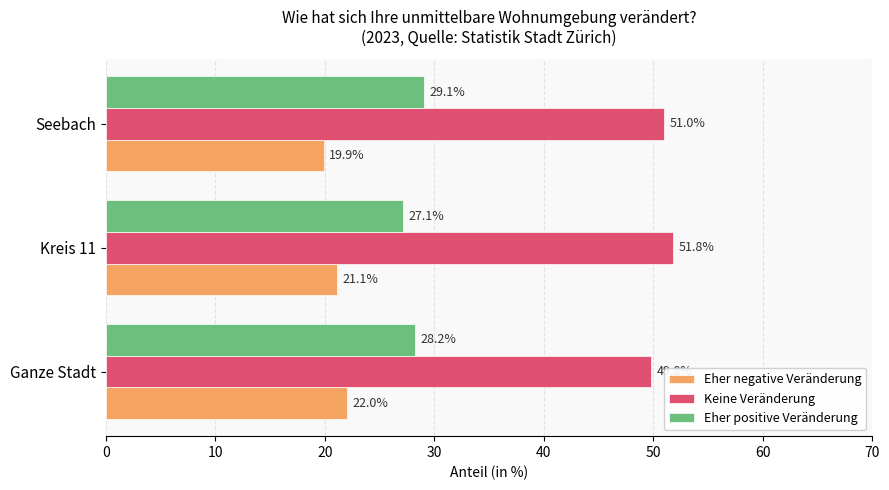

Is the value of Keine Veränderung at Seebach greater than the value of Eher negative Veränderung at Ganze Stadt?

Yes